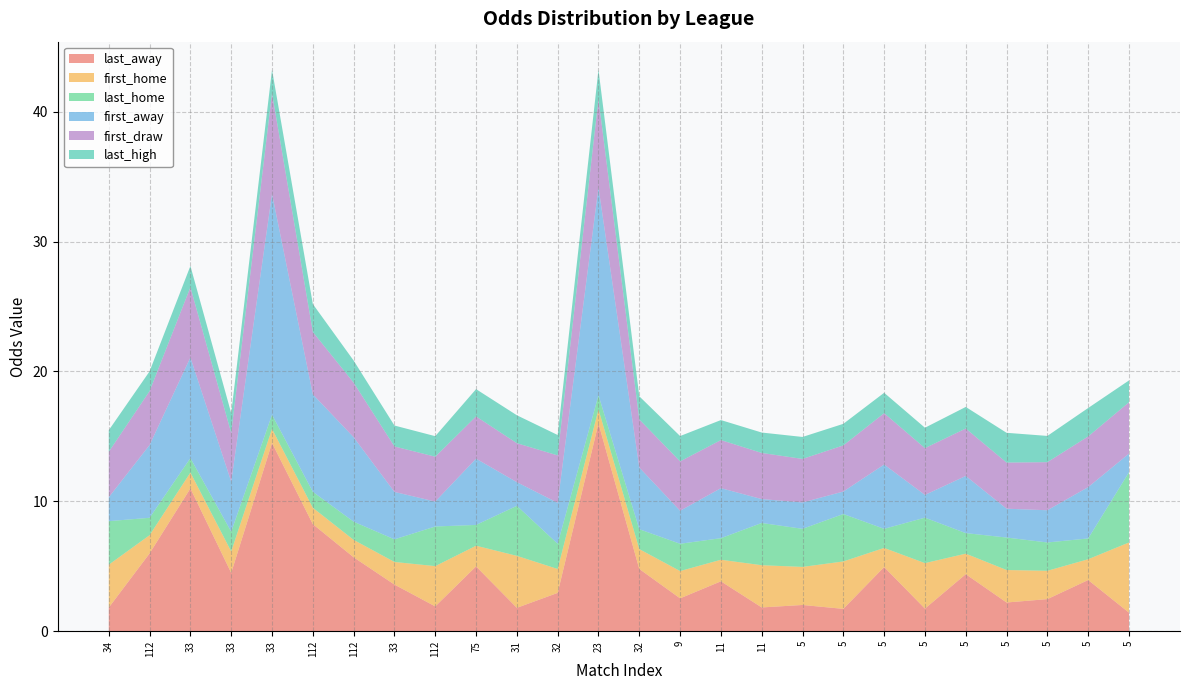

Reading left to right, what are all the values shown in this chart?

last_away: 34=1.8	112=6.0	33=11.0	33=4.5	33=14.5	112=8.2	112=5.7	33=3.6	112=1.9	75=5.0	31=1.8	32=3.0	23=16.0	32=4.8	9=2.5	11=3.9	11=1.8	5=2.0	5=1.7	5=5.0	5=1.8	5=4.4	5=2.2	5=2.5	5=4.0	5=1.4
first_home: 34=3.3	112=1.4	33=1.2	33=1.6	33=1.1	112=1.3	112=1.3	33=1.7	112=3.1	75=1.6	31=4.0	32=1.8	23=1.1	32=1.5	9=2.1	11=1.7	11=3.2	5=2.9	5=3.6	5=1.5	5=3.5	5=1.6	5=2.5	5=2.2	5=1.6	5=5.4
last_home: 34=3.4	112=1.3	33=1.1	33=1.5	33=1.1	112=1.2	112=1.4	33=1.7	112=3.0	75=1.6	31=3.9	32=1.9	23=1.1	32=1.5	9=2.1	11=1.7	11=3.2	5=2.9	5=3.6	5=1.5	5=3.5	5=1.6	5=2.5	5=2.2	5=1.6	5=5.4
first_away: 34=1.8	112=5.6	33=7.8	33=3.9	33=17.0	112=7.5	112=6.5	33=3.6	112=1.9	75=5.1	31=1.8	32=3.1	23=16.0	32=4.8	9=2.5	11=3.9	11=1.8	5=2.0	5=1.7	5=5.0	5=1.8	5=4.4	5=2.2	5=2.5	5=4.0	5=1.4
first_draw: 34=3.5	112=4.2	33=5.4	33=3.8	33=7.8	112=4.8	112=4.2	33=3.5	112=3.5	75=3.2	31=3.0	32=3.6	23=6.8	32=3.7	9=3.8	11=3.7	11=3.5	5=3.4	5=3.5	5=4.0	5=3.6	5=3.6	5=3.5	5=3.7	5=3.9	5=4.0
last_high: 34=1.7	112=1.5	33=1.6	33=1.5	33=1.8	112=2.1	112=1.7	33=1.6	112=1.6	75=2.1	31=2.1	32=1.6	23=2.2	32=1.8	9=1.9	11=1.5	11=1.6	5=1.7	5=1.7	5=1.6	5=1.6	5=1.7	5=2.3	5=2.0	5=2.2	5=1.7